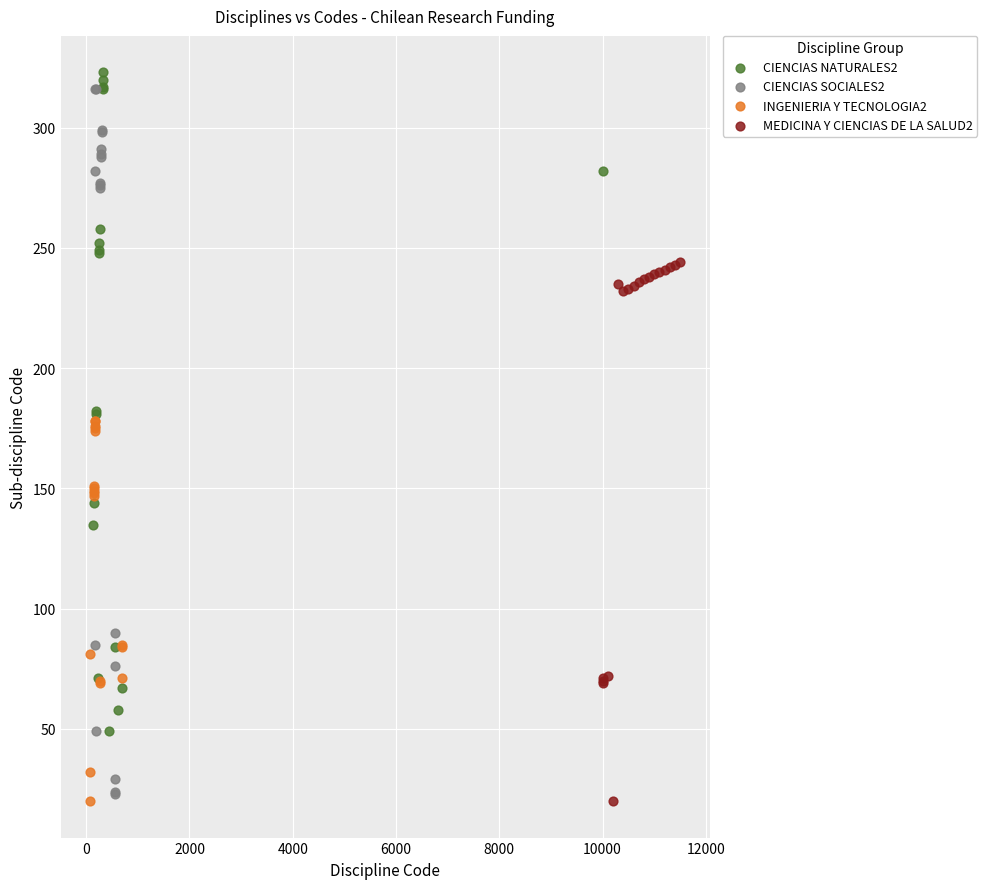

What are all the series names shown in the legend?

CIENCIAS NATURALES2, CIENCIAS SOCIALES2, INGENIERIA Y TECNOLOGIA2, MEDICINA Y CIENCIAS DE LA SALUD2